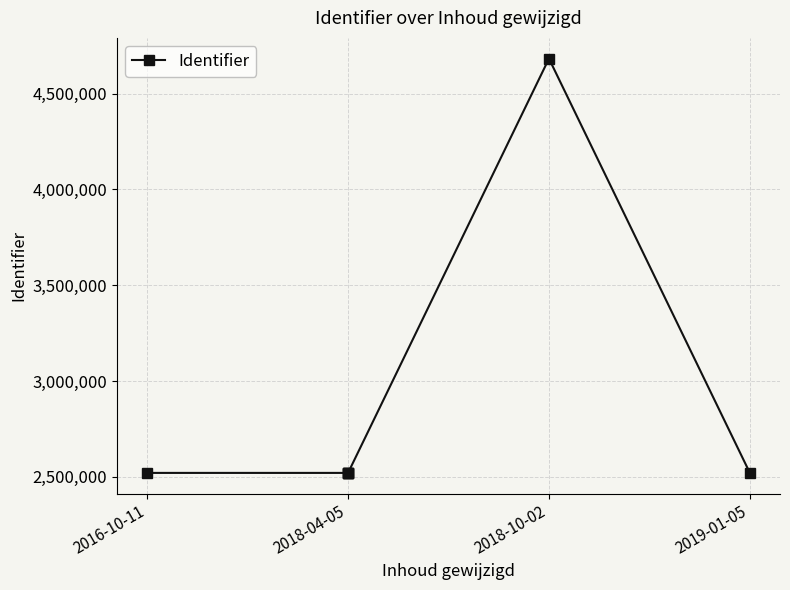

What value does the data have at 2016-10-11?

2520687